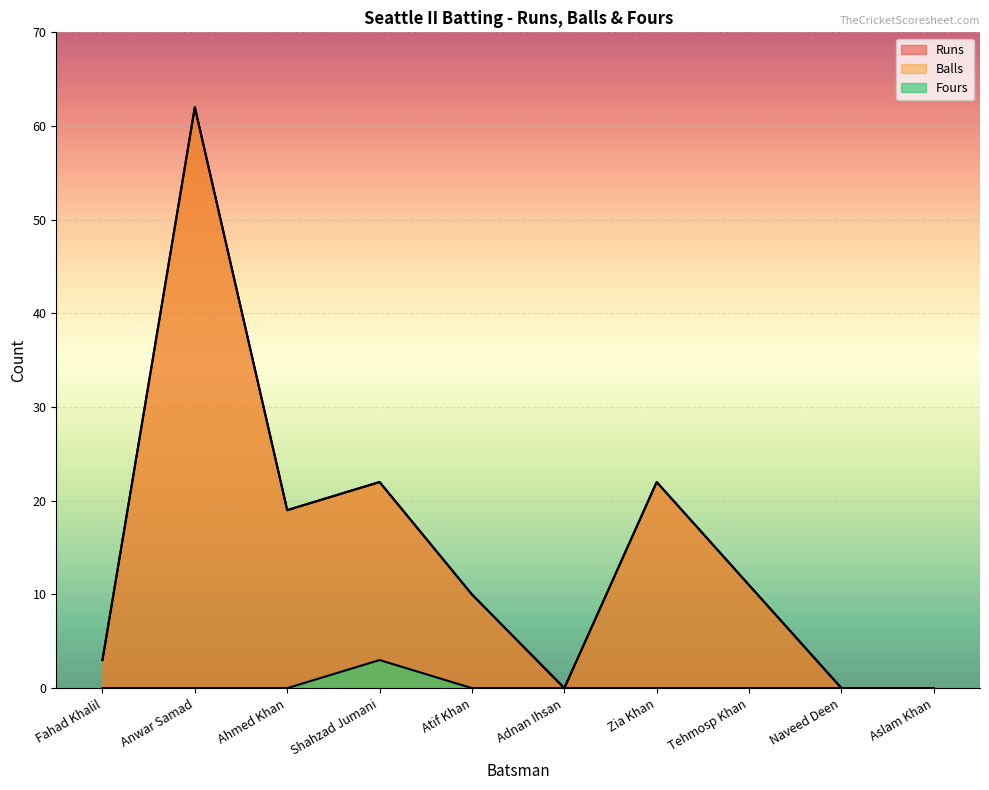

True or false: Balls has more than 2 interior local peaks.

True